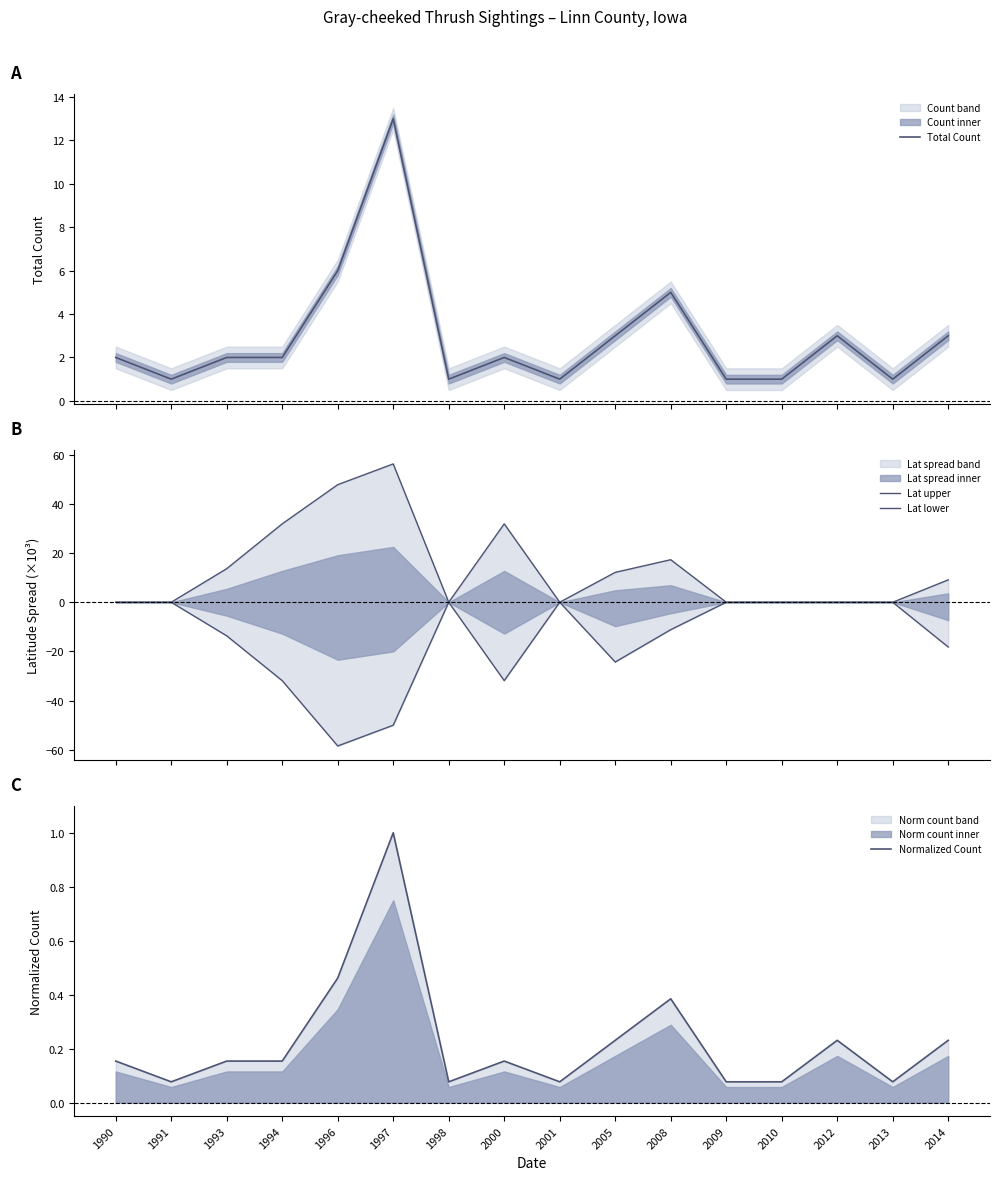

What is the difference between the second highest and second lowest values in the Lat upper series?

47.8